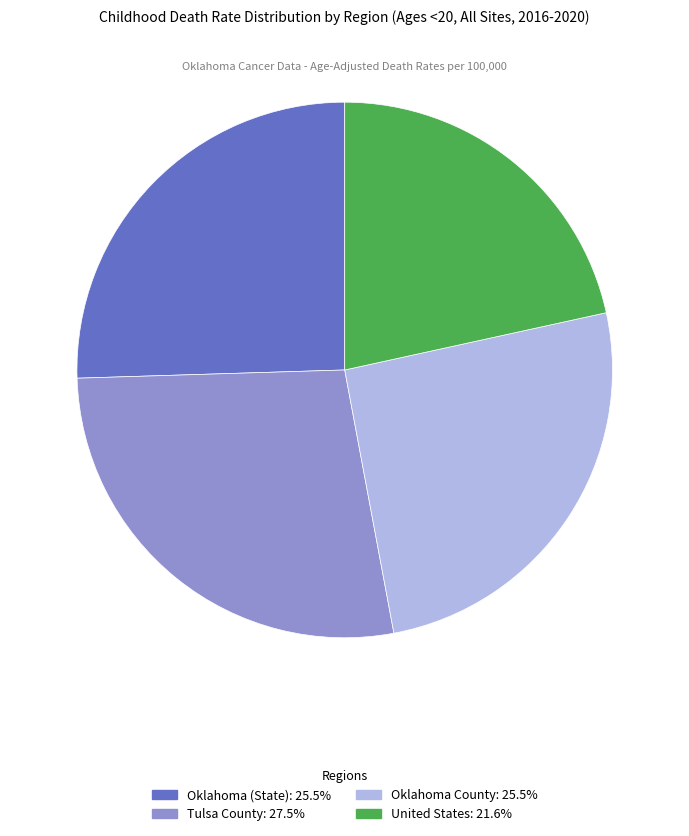

What is the ratio of the value at Tulsa County: 27.5% to the value at Oklahoma County: 25.5%?

1.1